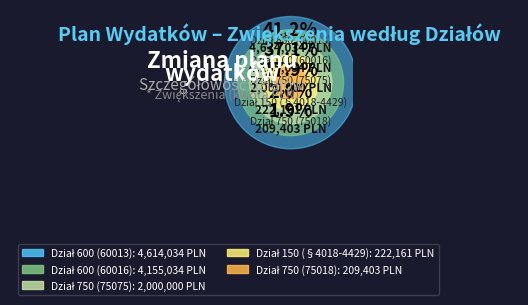

Is it true that Dział 750 (75075) is 18% of the pie?

True